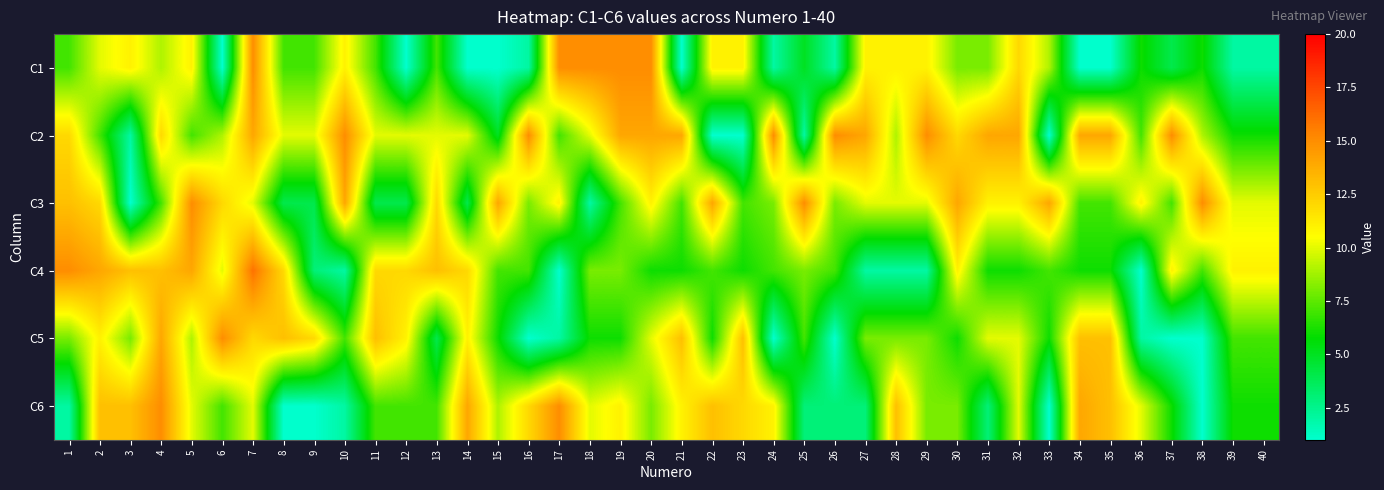

Reading right to left, list all the values displayed in this chart.

C1: 40=2	39=2	38=6	37=4	36=6	35=1	34=1	33=9	32=12	31=8	30=8	29=11	28=11	27=11	26=2	25=5	24=2	23=11	22=11	21=1	20=15	19=15	18=15	17=15	16=2	15=1	14=1	13=7	12=1	11=7	10=11	9=7	8=7	7=15	6=1	5=11	4=9	3=11	2=10	1=7
C2: 40=6	39=6	38=9	37=15	36=7	35=14	34=14	33=1	32=14	31=14	30=12	29=15	28=9	27=14	26=15	25=2	24=15	23=1	22=1	21=14	20=14	19=14	18=10	17=7	16=15	15=5	14=10	13=10	12=10	11=10	10=15	9=10	8=10	7=14	6=9	5=7	4=12	3=2	2=7	1=12
C3: 40=10	39=10	38=15	37=7	36=11	35=7	34=7	33=14	32=11	31=11	30=14	29=10	28=10	27=10	26=8	25=15	24=8	23=7	22=14	21=7	20=11	19=7	18=2	17=11	16=8	15=14	14=4	13=12	12=4	11=4	10=14	9=4	8=4	7=10	6=12	5=15	4=7	3=1	2=12	1=13
C4: 40=11	39=11	38=7	37=11	36=1	35=6	34=6	33=7	32=6	31=6	30=11	29=2	28=2	27=2	26=7	25=8	24=7	23=6	22=7	21=6	20=6	19=8	18=8	17=1	16=7	15=7	14=12	13=13	12=12	11=12	10=2	9=3	8=12	7=16	6=10	5=14	4=13	3=13	2=14	1=15
C5: 40=7	39=7	38=1	37=1	36=2	35=13	34=13	33=6	32=10	31=10	30=6	29=8	28=8	27=8	26=1	25=7	24=1	23=13	22=6	21=13	20=10	19=6	18=6	17=2	16=1	15=6	14=11	13=4	12=11	11=13	10=7	9=12	8=13	7=12	6=15	5=9	4=14	3=8	2=11	1=8
C6: 40=6	39=6	38=1	37=6	36=10	35=13	34=14	33=1	32=10	31=3	30=8	29=8	28=13	27=3	26=3	25=3	24=11	23=12	22=13	21=11	20=8	19=11	18=10	17=15	16=12	15=9	14=14	13=7	12=7	11=7	10=2	9=1	8=1	7=10	6=7	5=10	4=15	3=13	2=13	1=2